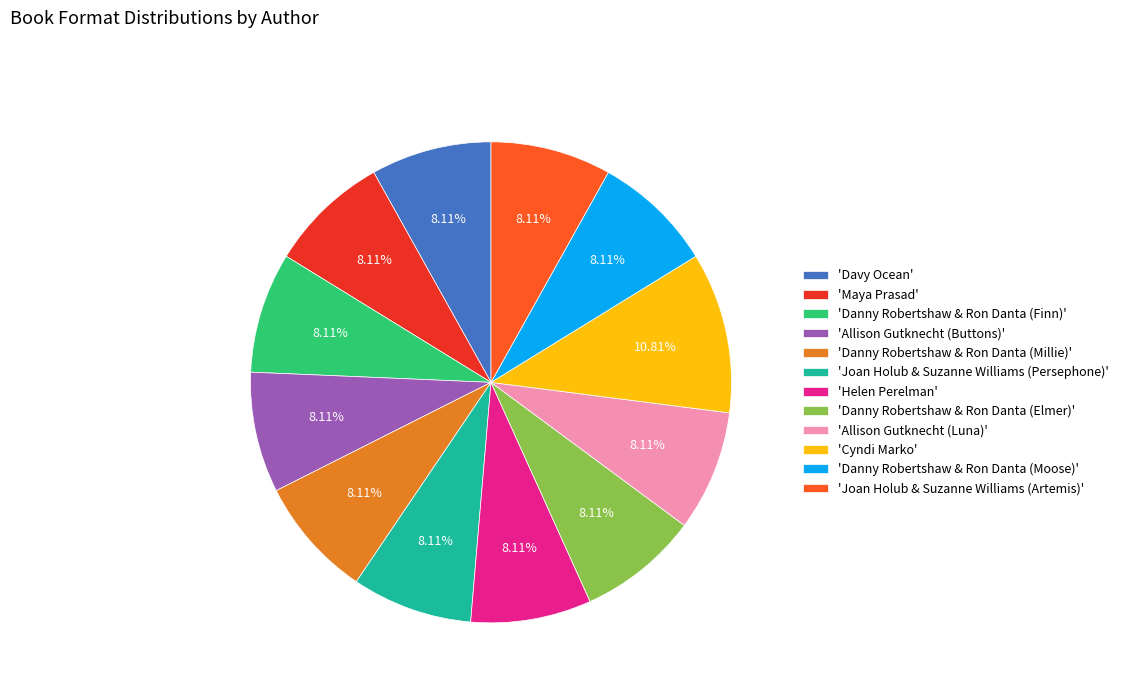

Approximately how many times larger is the value at 'Danny Robertshaw & Ron Danta (Millie)' compared to 'Allison Gutknecht (Buttons)'?

1.0